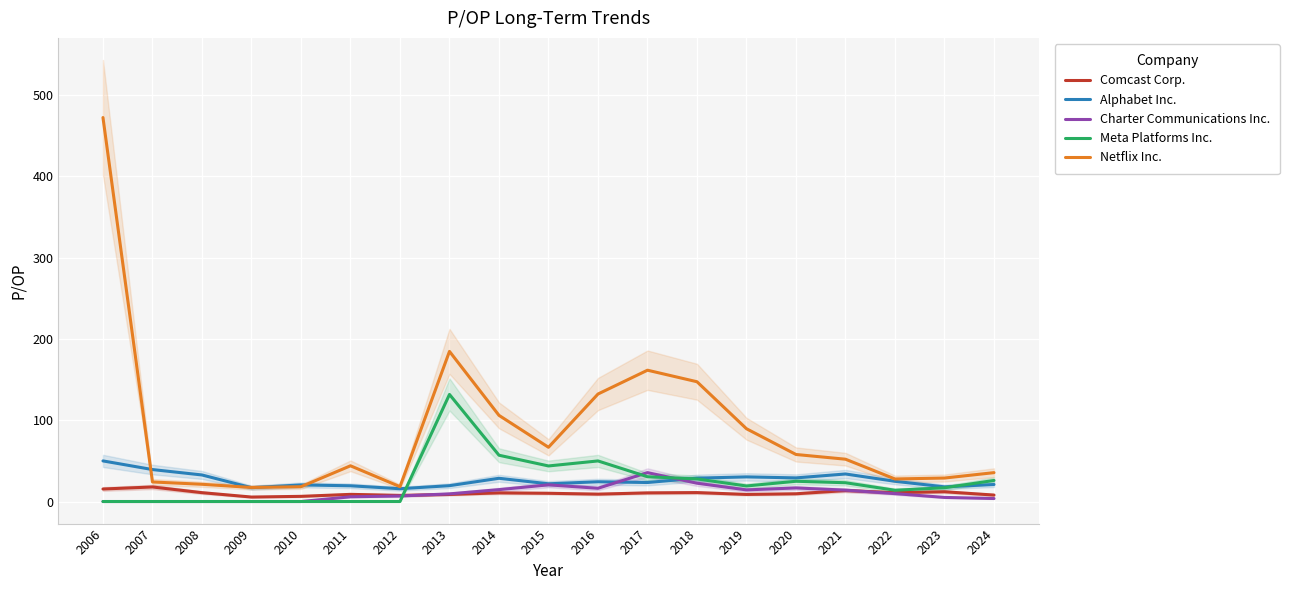

What is the average value of the Comcast Corp. series?

10.3